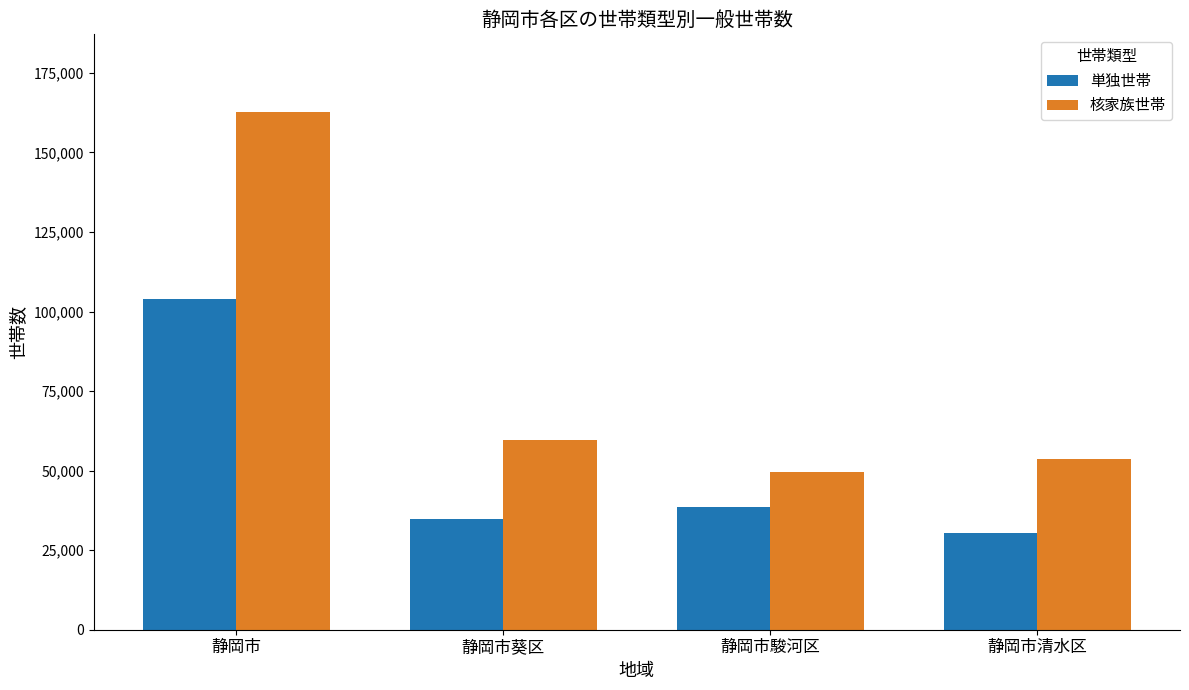

Which series has the widest spread of values?

核家族世帯